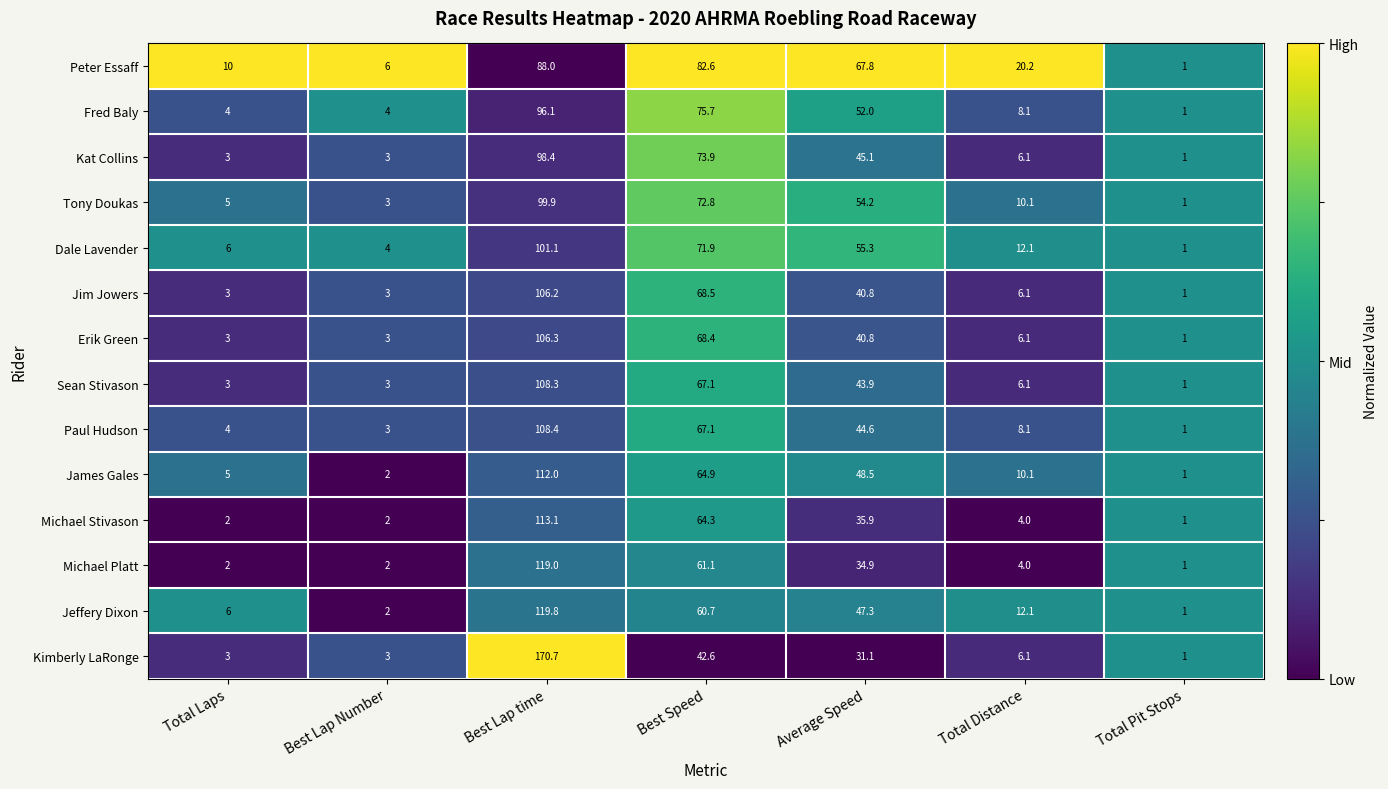

Which series has the largest total across all categories?

Peter Essaff